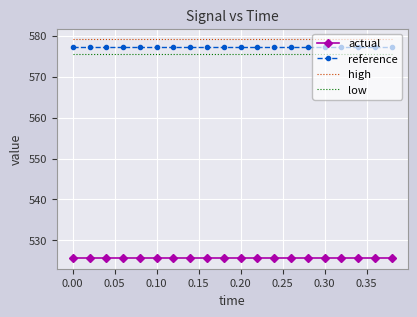

What are all the series names shown in the legend?

actual, reference, high, low